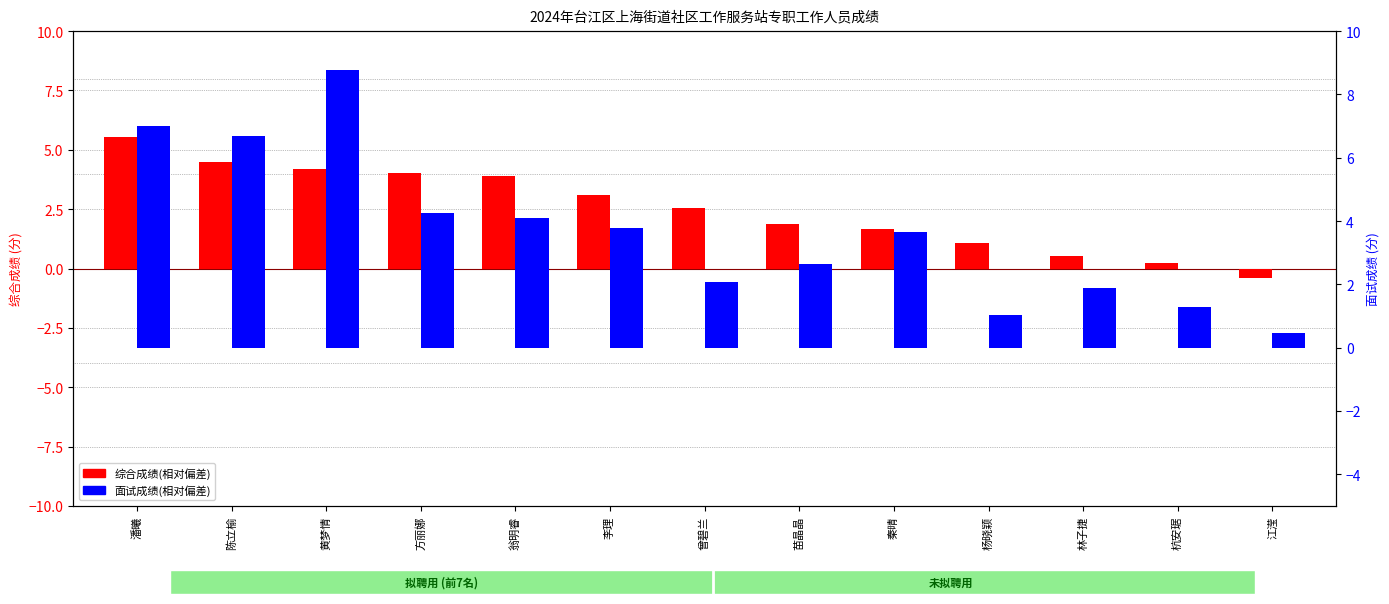

How many groups of bars are there?

13